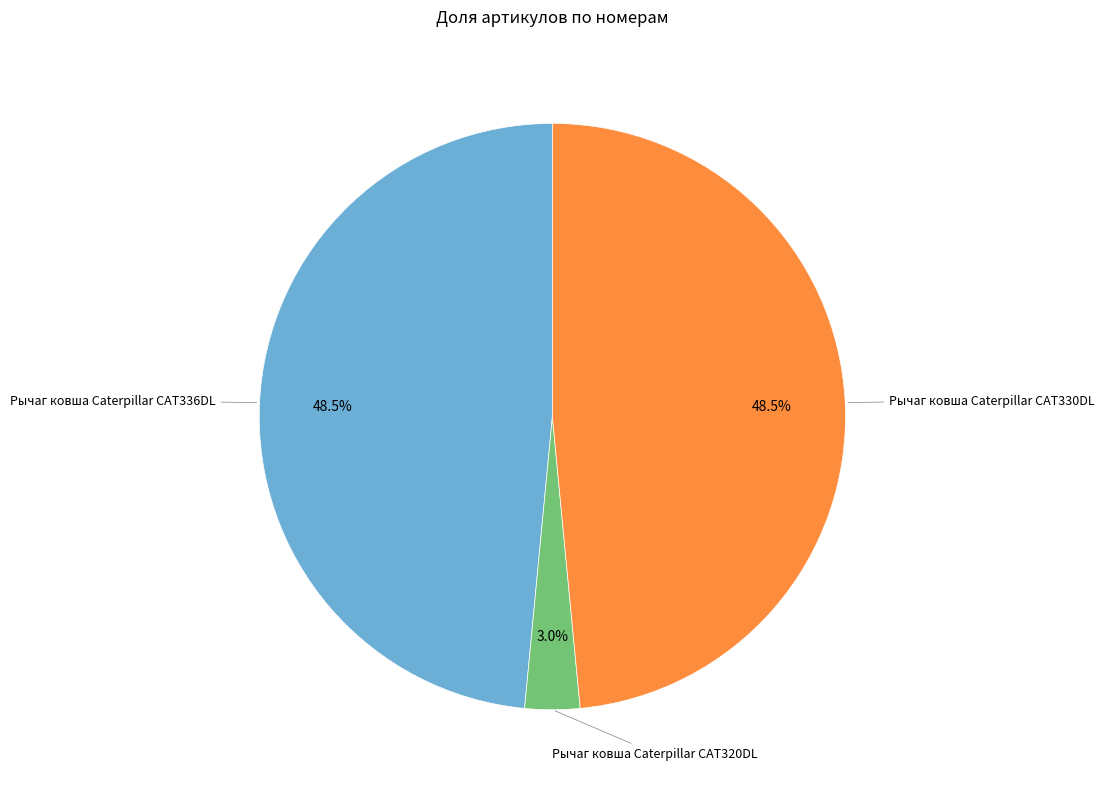

Approximately how many times larger is the value at Рычаг ковша Caterpillar CAT330DL compared to Рычаг ковша Caterpillar CAT336DL?

1.0